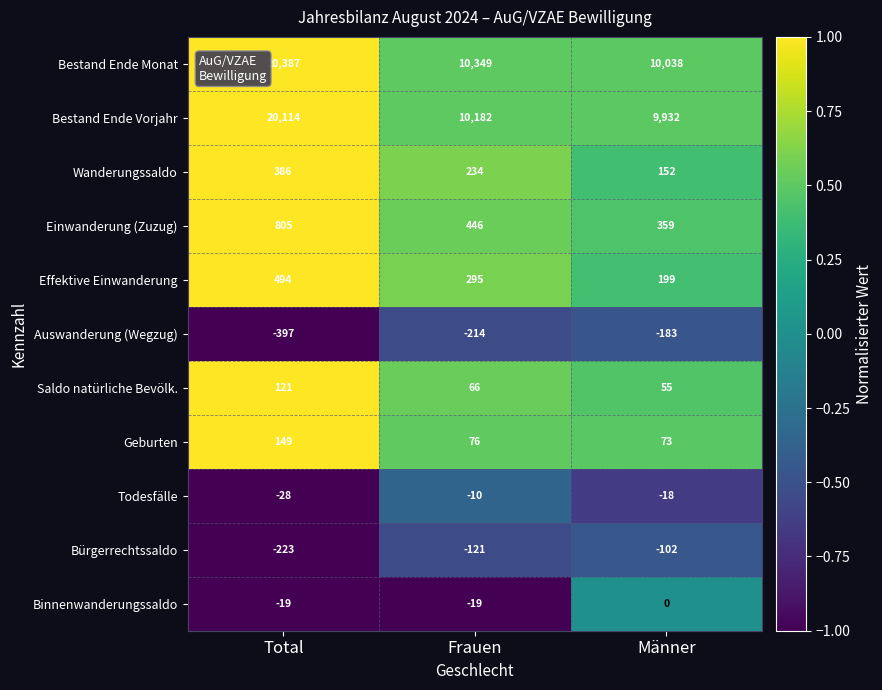

Read the Wanderungssaldo value at Männer.

152